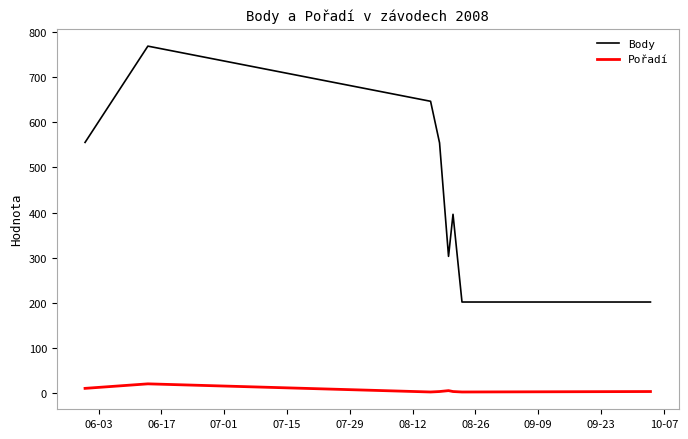

Which series has the largest total across all categories?

Body